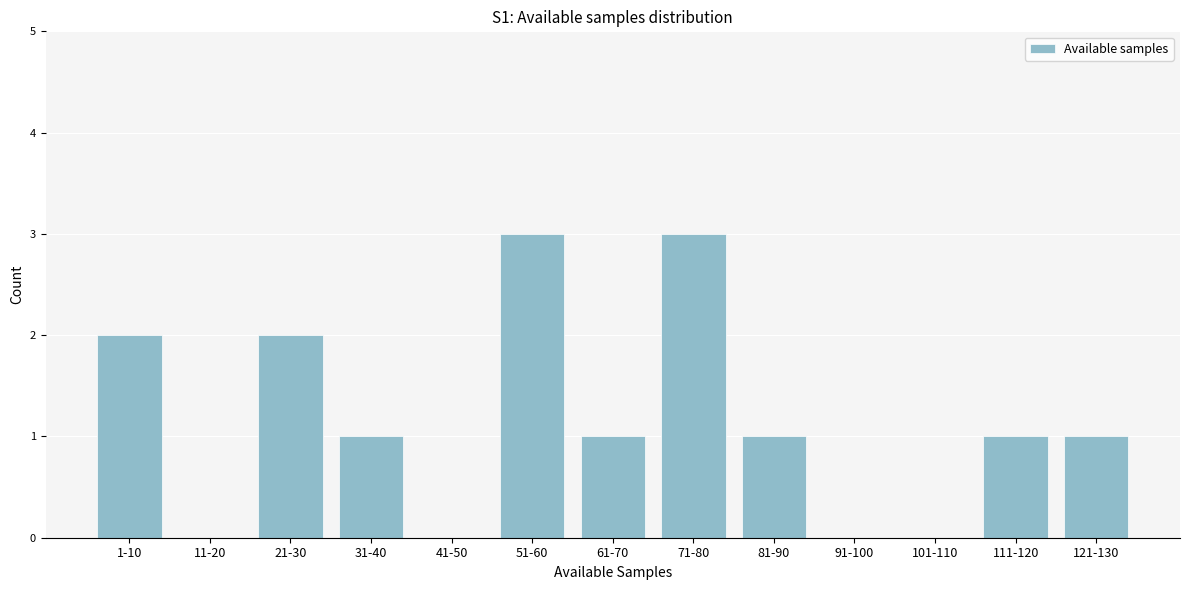

Reading left to right, transcribe all the data shown in this chart.

1-10=2	11-20=0	21-30=2	31-40=1	41-50=0	51-60=3	61-70=1	71-80=3	81-90=1	91-100=0	101-110=0	111-120=1	121-130=1